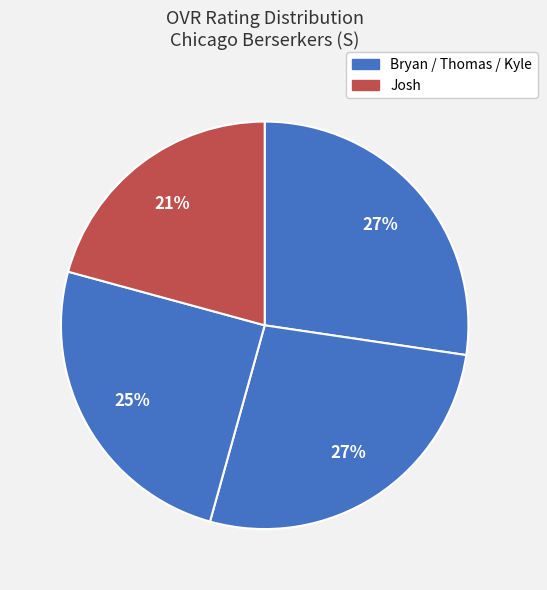

How many slices are in this pie chart?

4